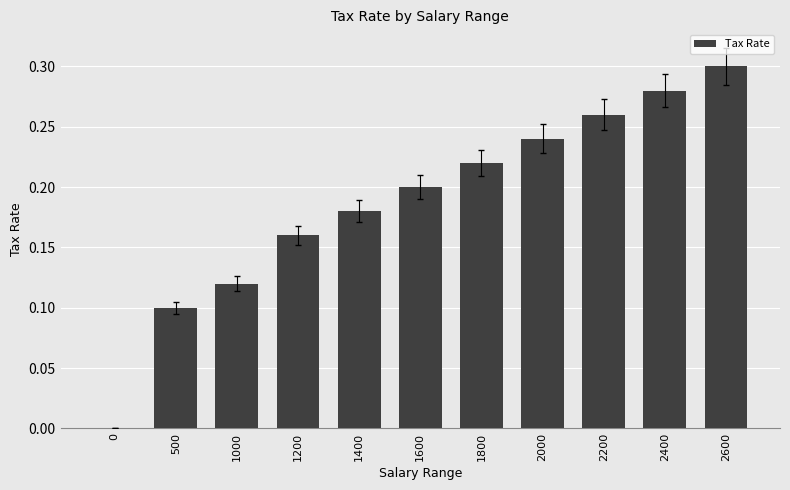

What is the sum of the values at 2400 and 1400?

0.5